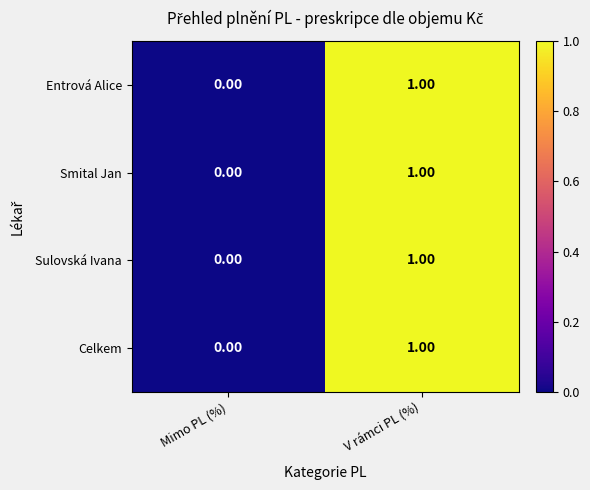

At which category does the chart reach its minimum across all series?

Mimo PL (%)